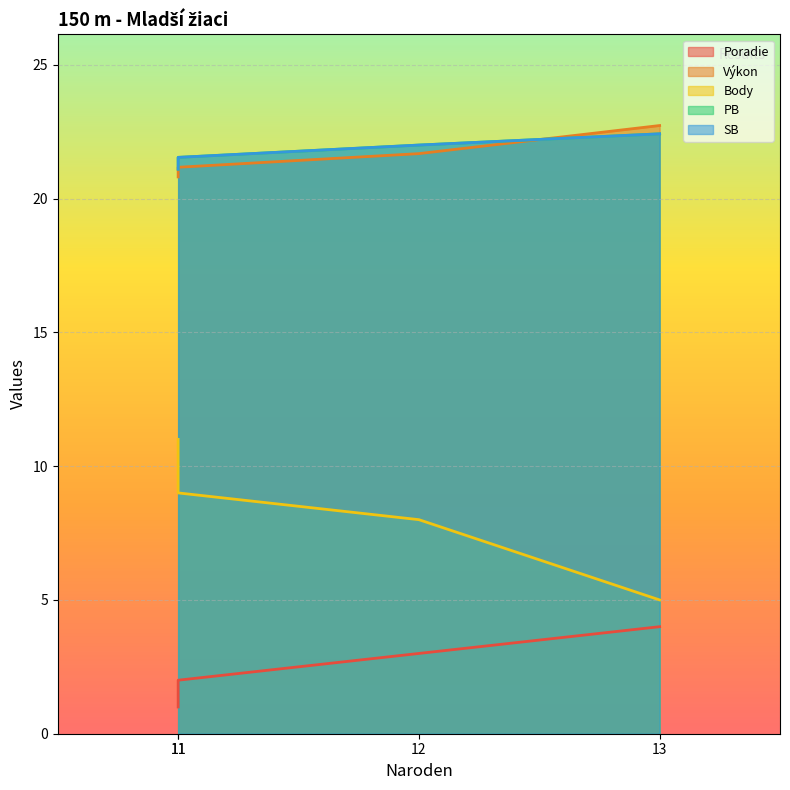

Where does the Výkon series first go above 21?

11